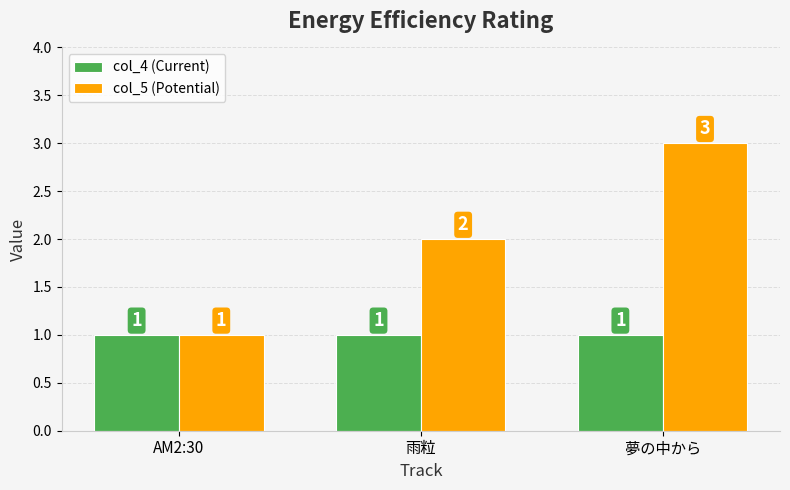

What is the average value of the col_4 (Current) series?

1